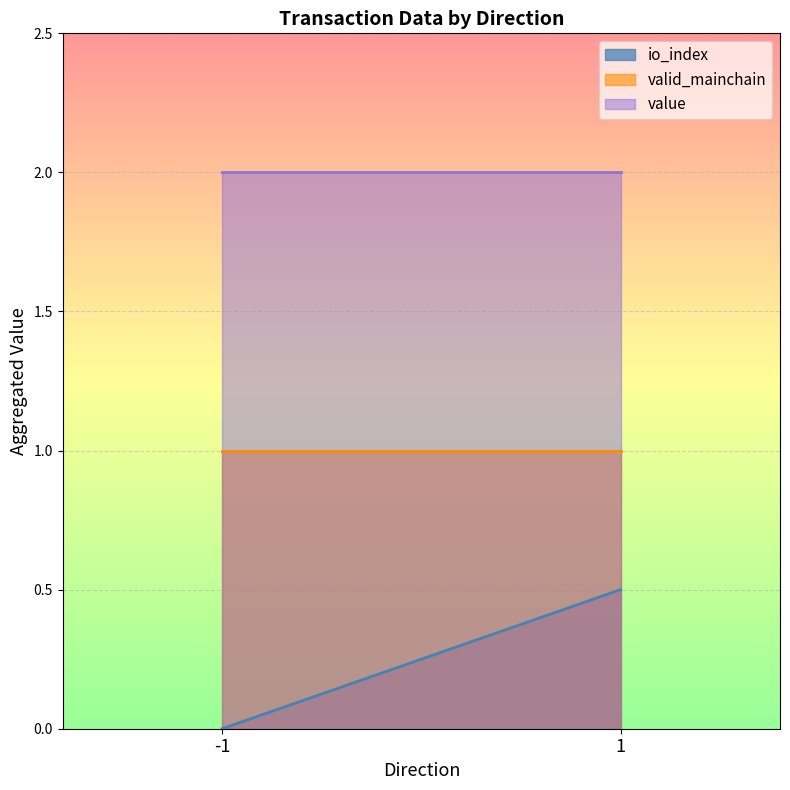

List the series in order of their overall mean, highest first.

value, valid_mainchain, io_index